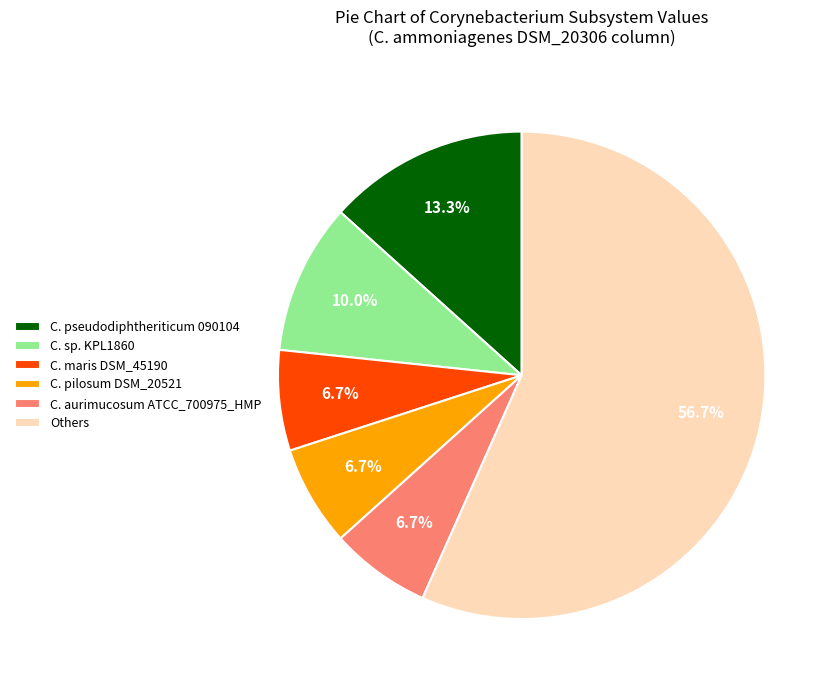

To the nearest percent, what is the average slice percentage?

17%